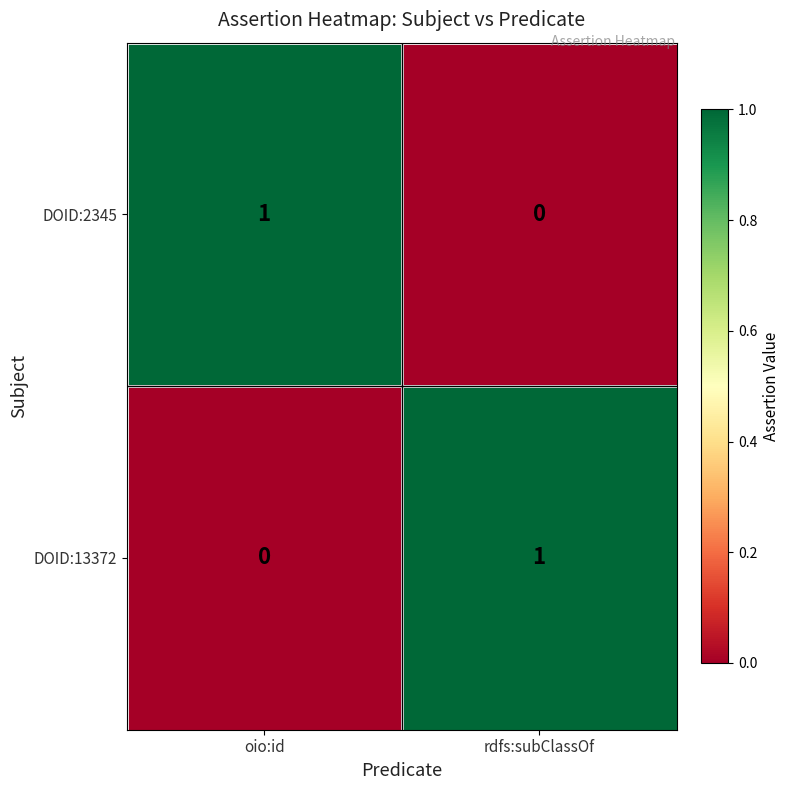

Reading left to right, list all the values displayed in this chart.

DOID:2345: 1	0
DOID:13372: 0	1